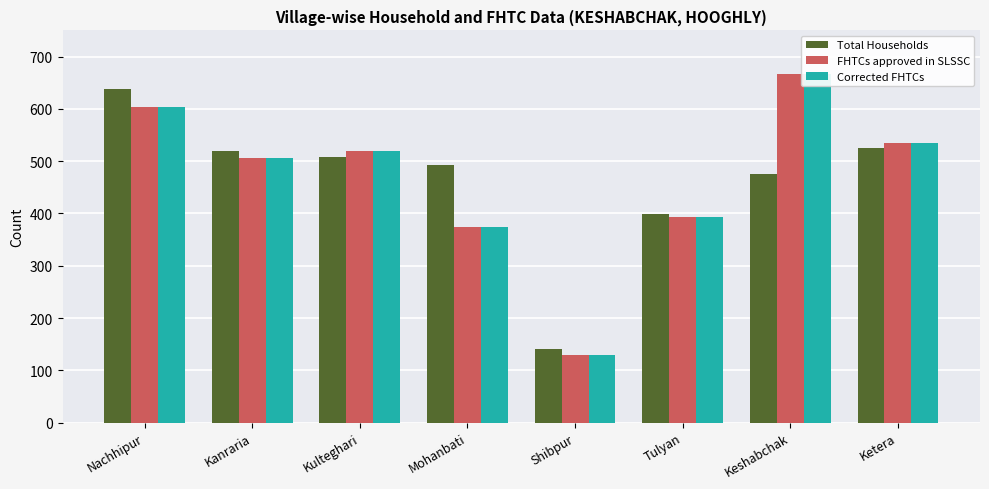

What is the total value across all series at Shibpur?

401